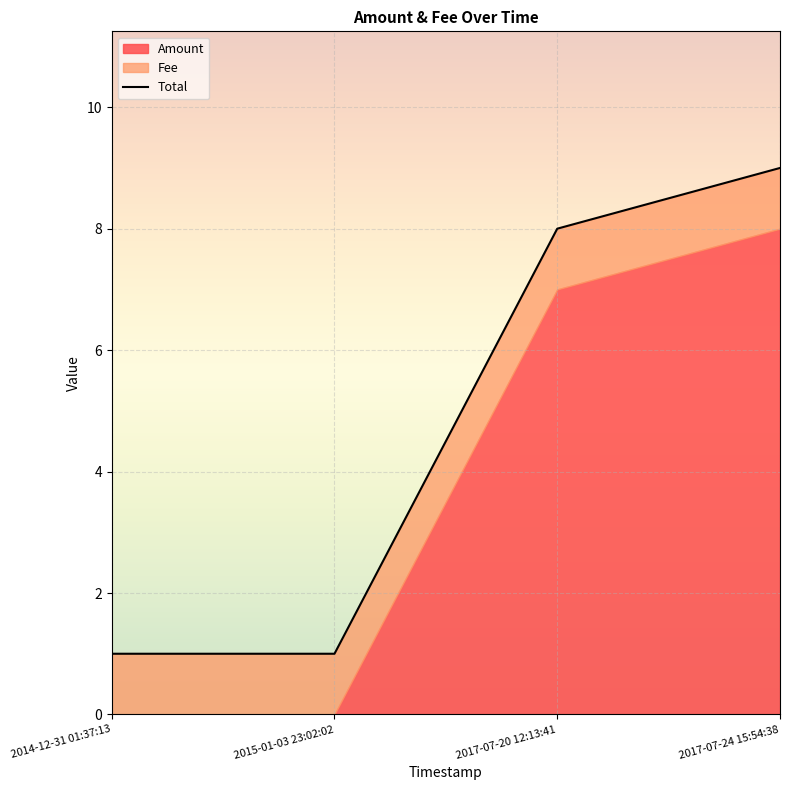

Rank the categories by value from highest to lowest.

2017-07-24 15:54:38, 2017-07-20 12:13:41, 2014-12-31 01:37:13, 2015-01-03 23:02:02